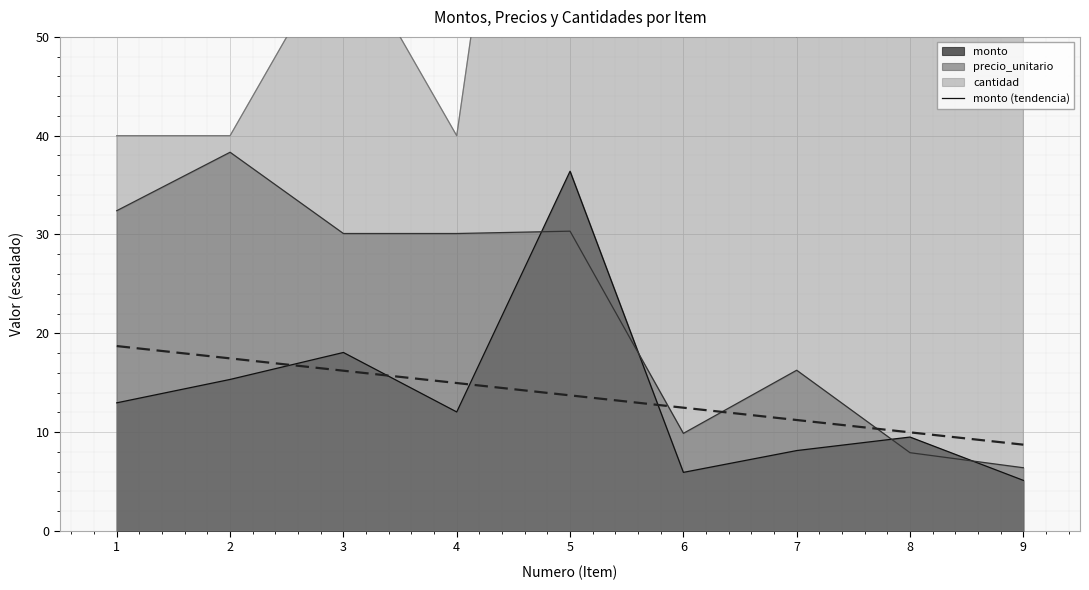

True or false: monto has a value of 13.0 at 1.

True